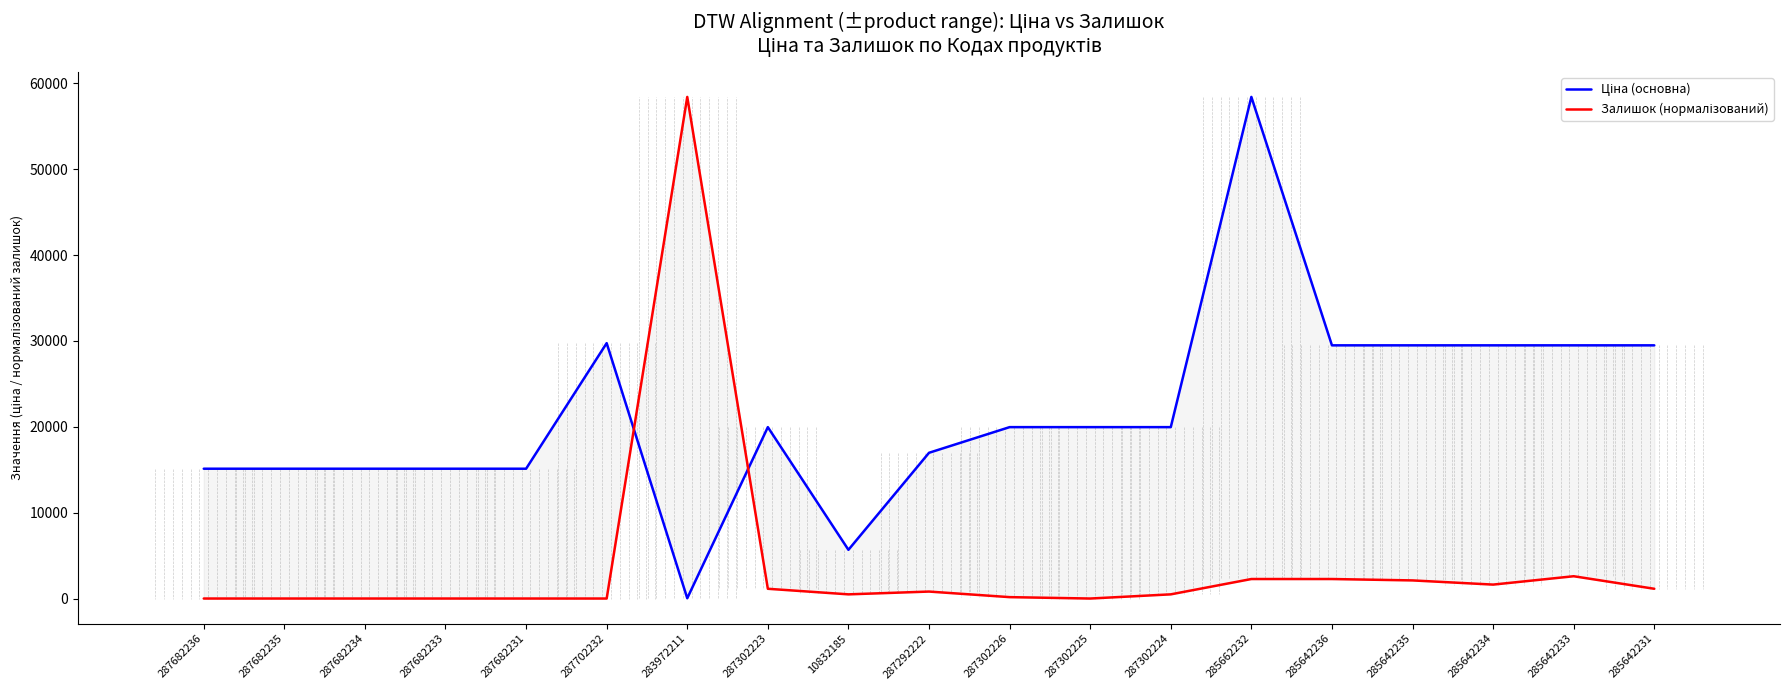

Which has a higher value, 287302224 or 285642231?

285642231